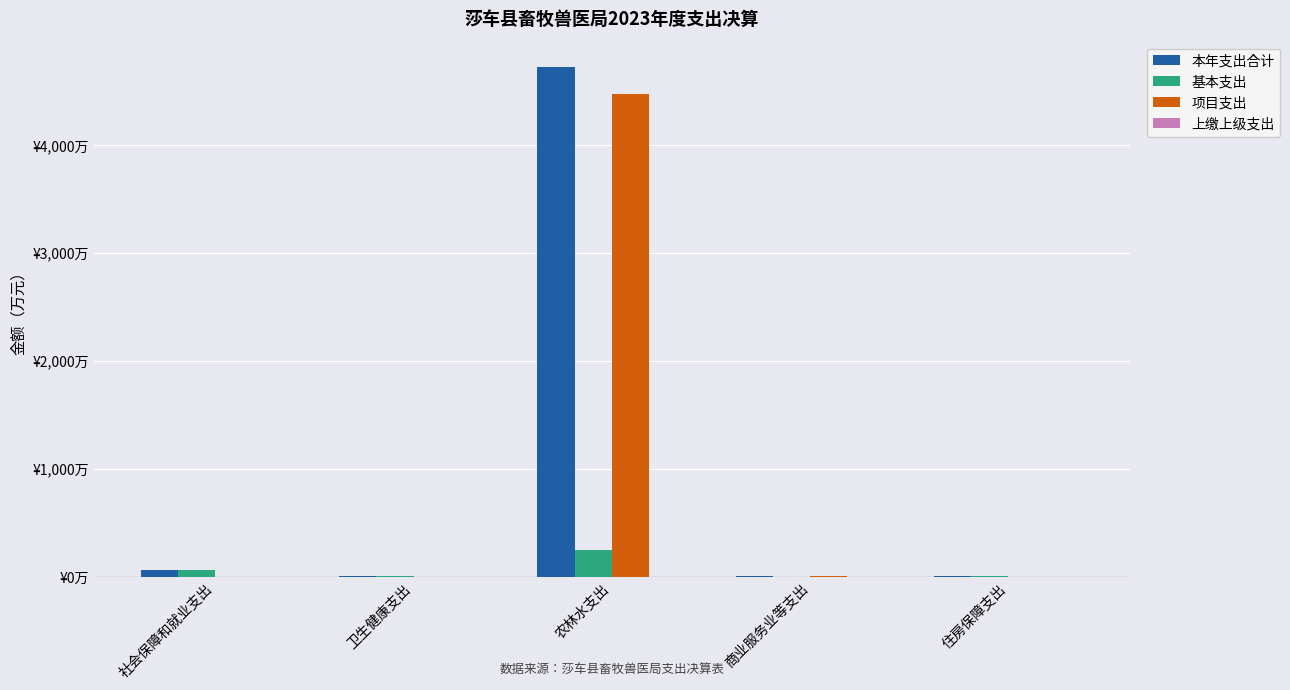

Where does the 基本支出 series first go above 11?

社会保障和就业支出